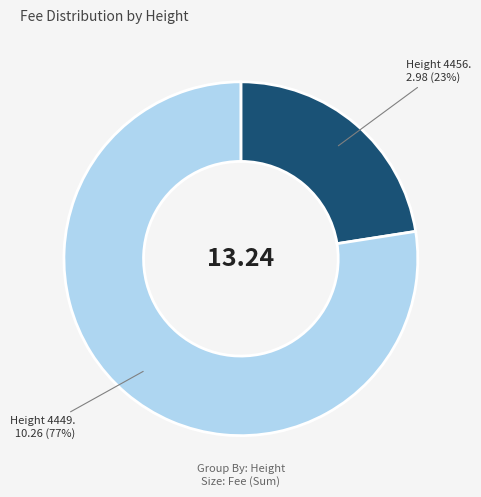

To the nearest percent, what is the average slice percentage?

50%